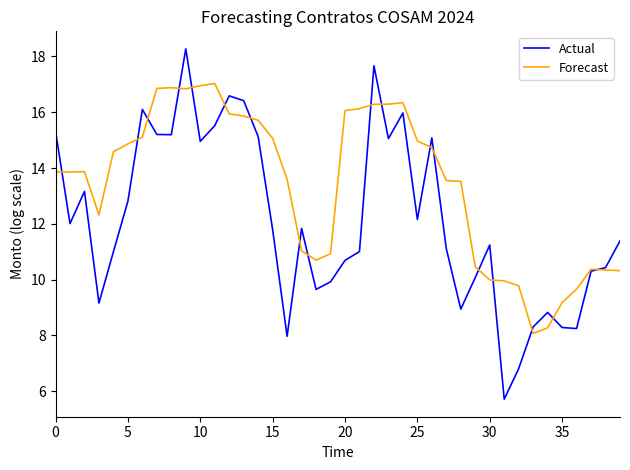

What is the sum of all Forecast values?

536.1